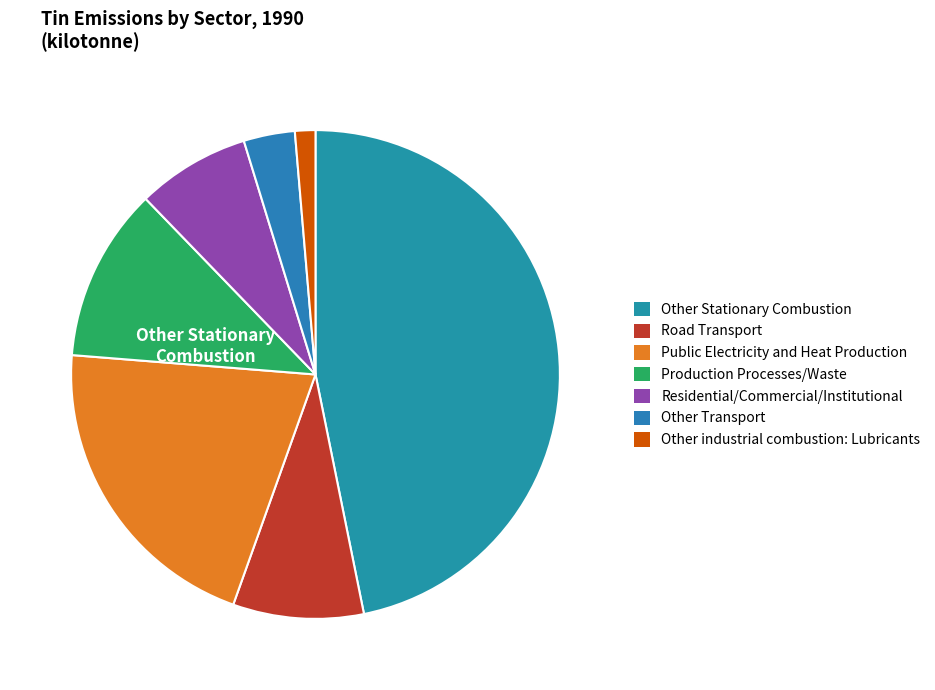

Rank the categories by value from lowest to highest.

Other industrial combustion: Lubricants, Other Transport, Residential/Commercial/Institutional, Road Transport, Production Processes/Waste, Public Electricity and Heat Production, Other Stationary Combustion